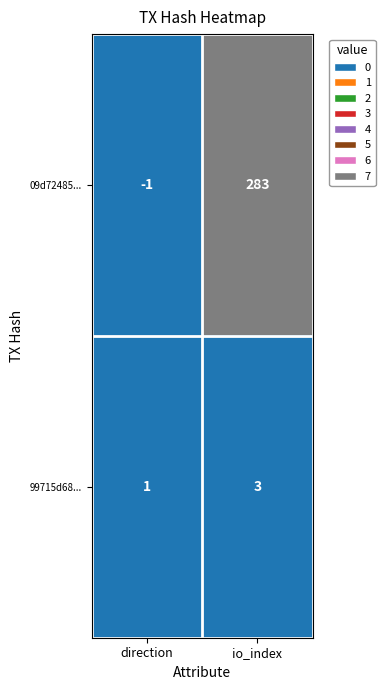

Which category has the lowest value in the 99715d68... series?

direction